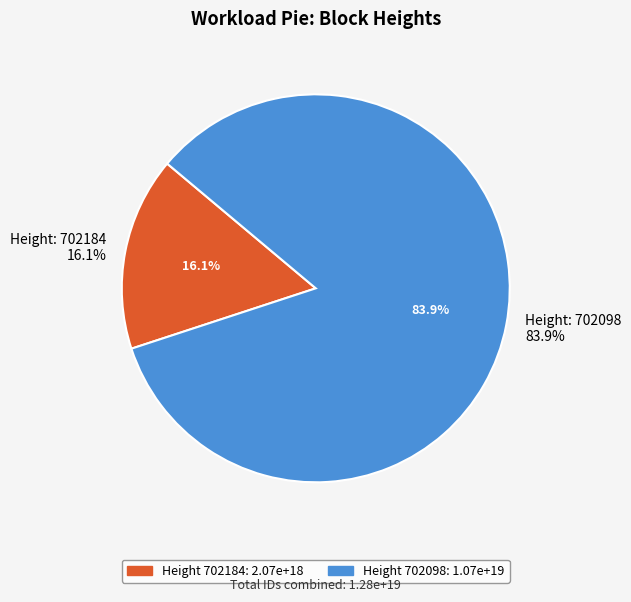

How many slices are in this pie chart?

2